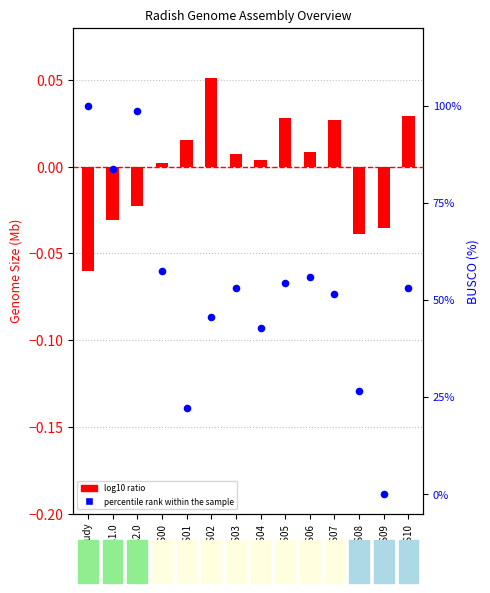

At how many categories does at least one series exceed 0?

13